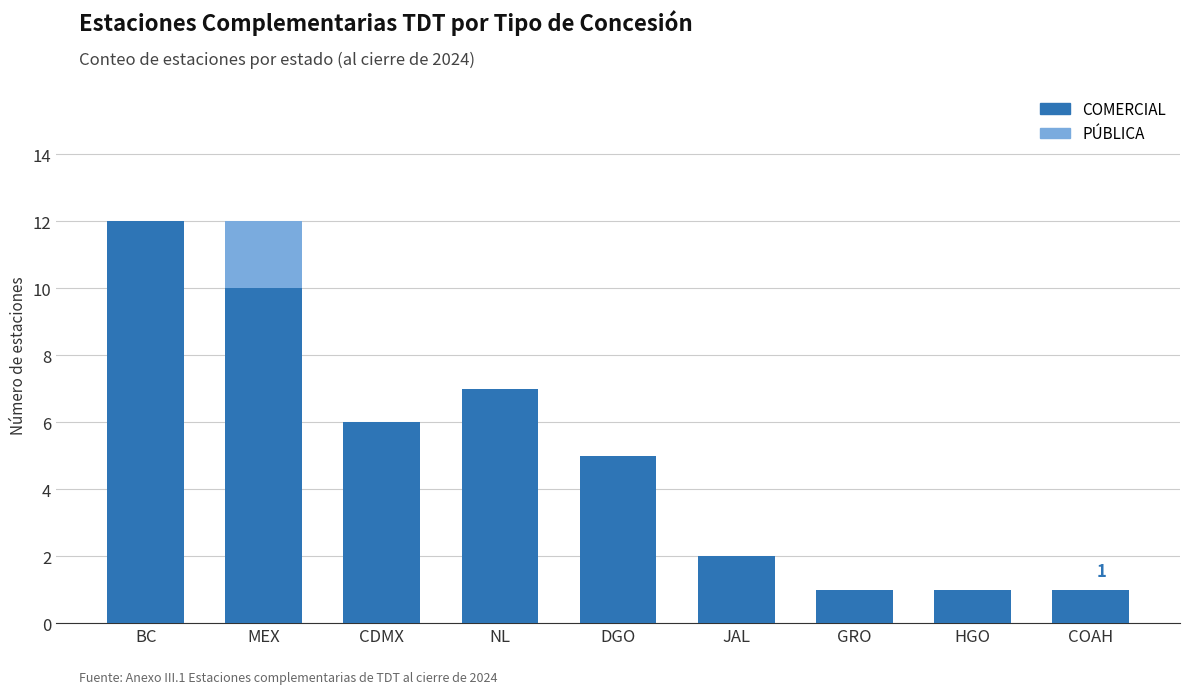

What are all the series names shown in the legend?

COMERCIAL, PÚBLICA